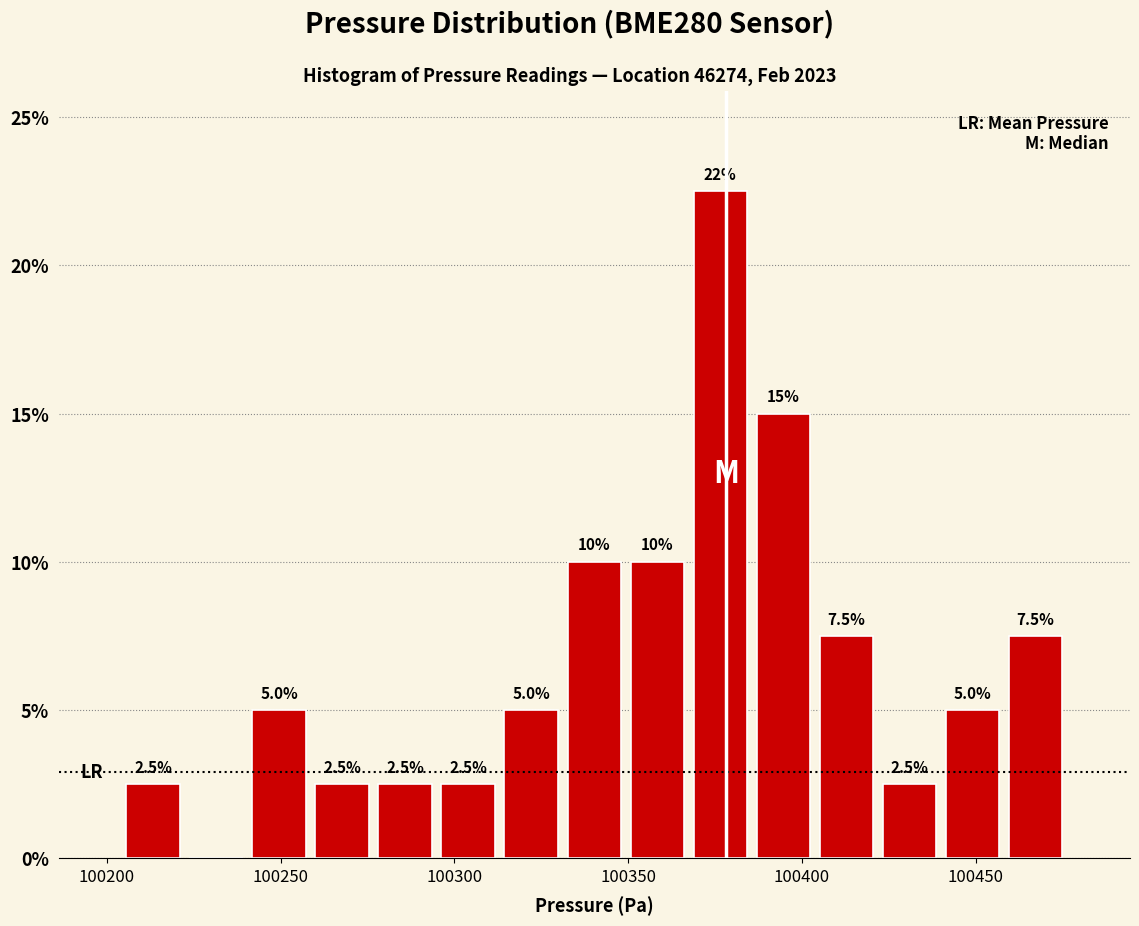

Around what value on the x-axis is the tallest bar? Give the approximate position of its centre, as read against the axis.

100375